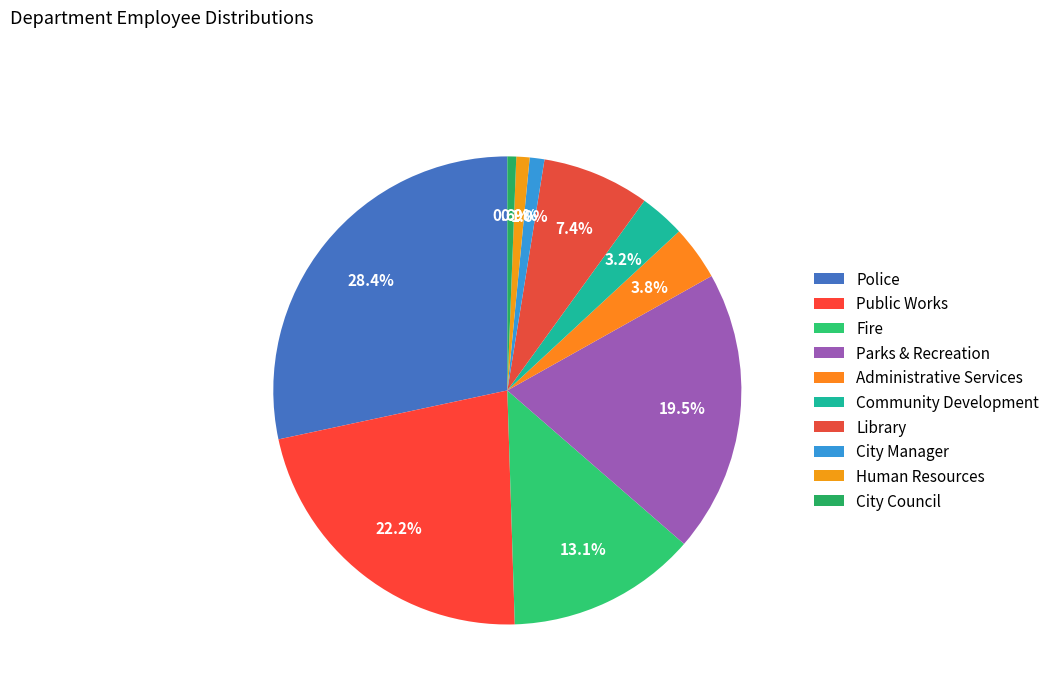

Count the number of slices in the pie.

10